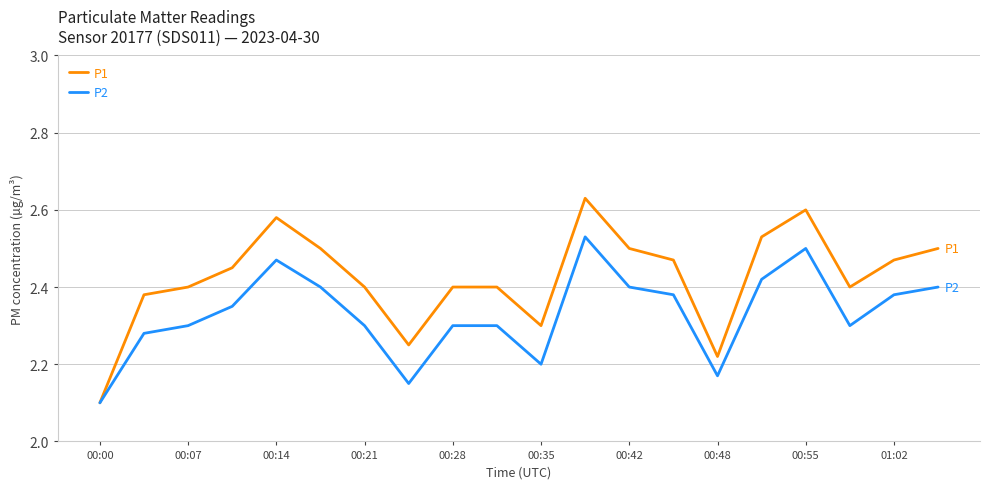

Which series has the largest total across all categories?

P1